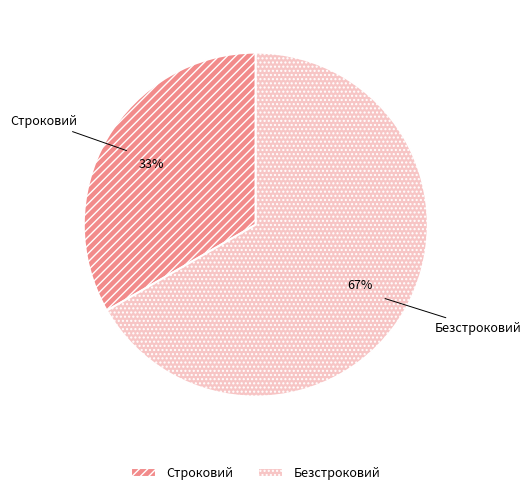

Rank the categories by value from lowest to highest.

Строковий, Безстроковий